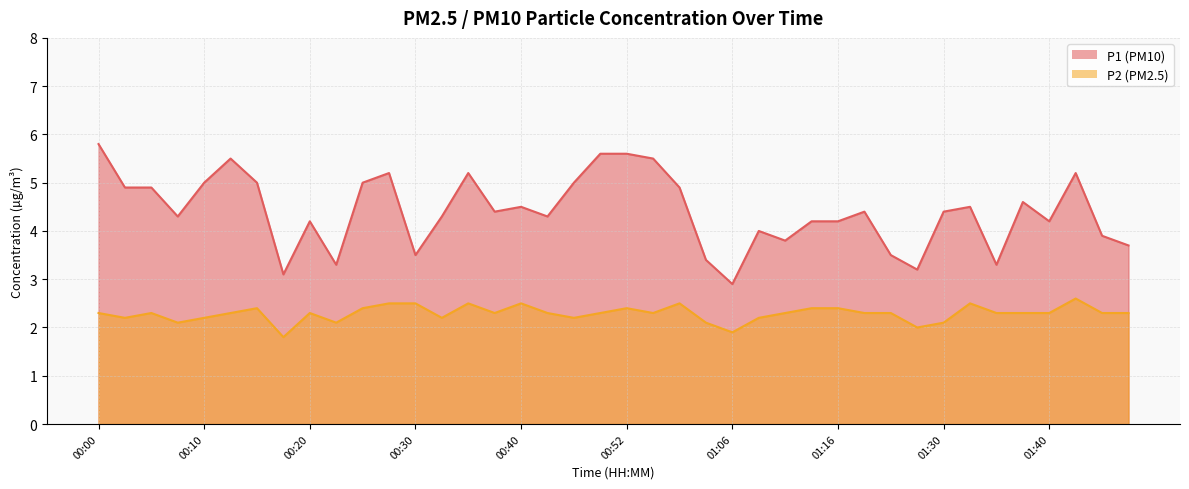

Where is P2 nearest to the value 2?

01:24